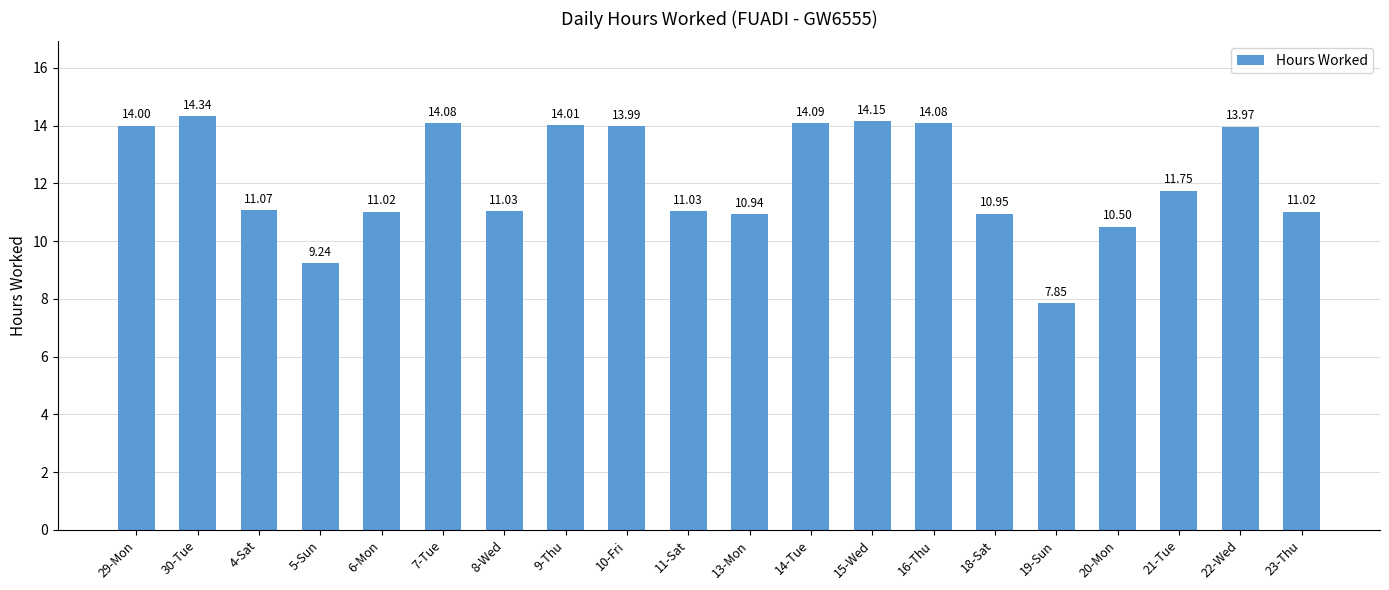

What is the change in value from 9-Thu to 19-Sun?

-6.2